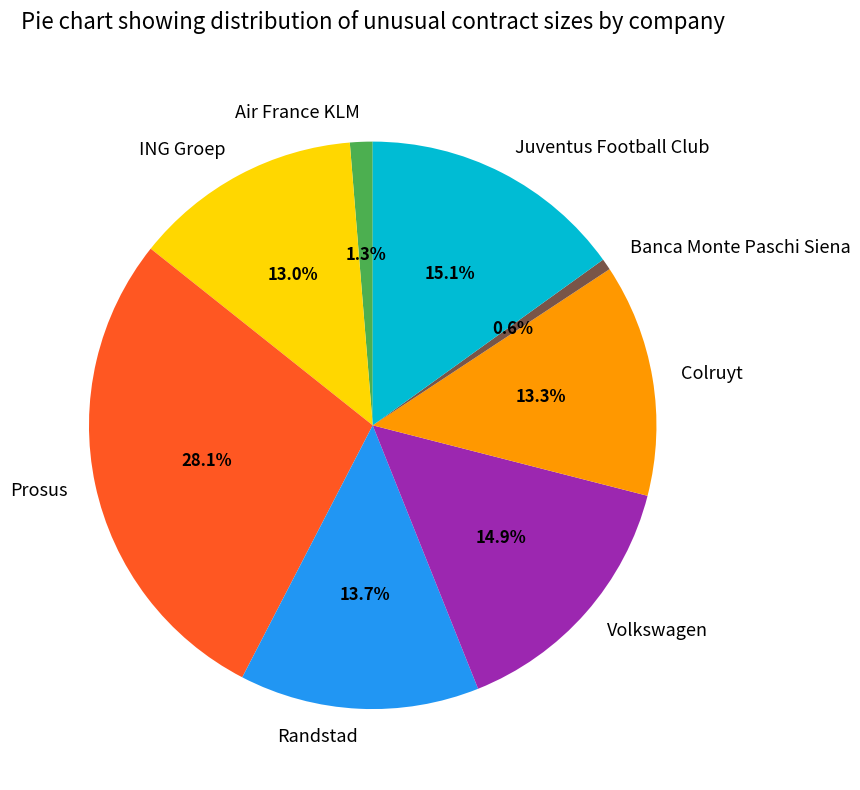

Which has a higher value, Juventus Football Club or Air France KLM?

Juventus Football Club